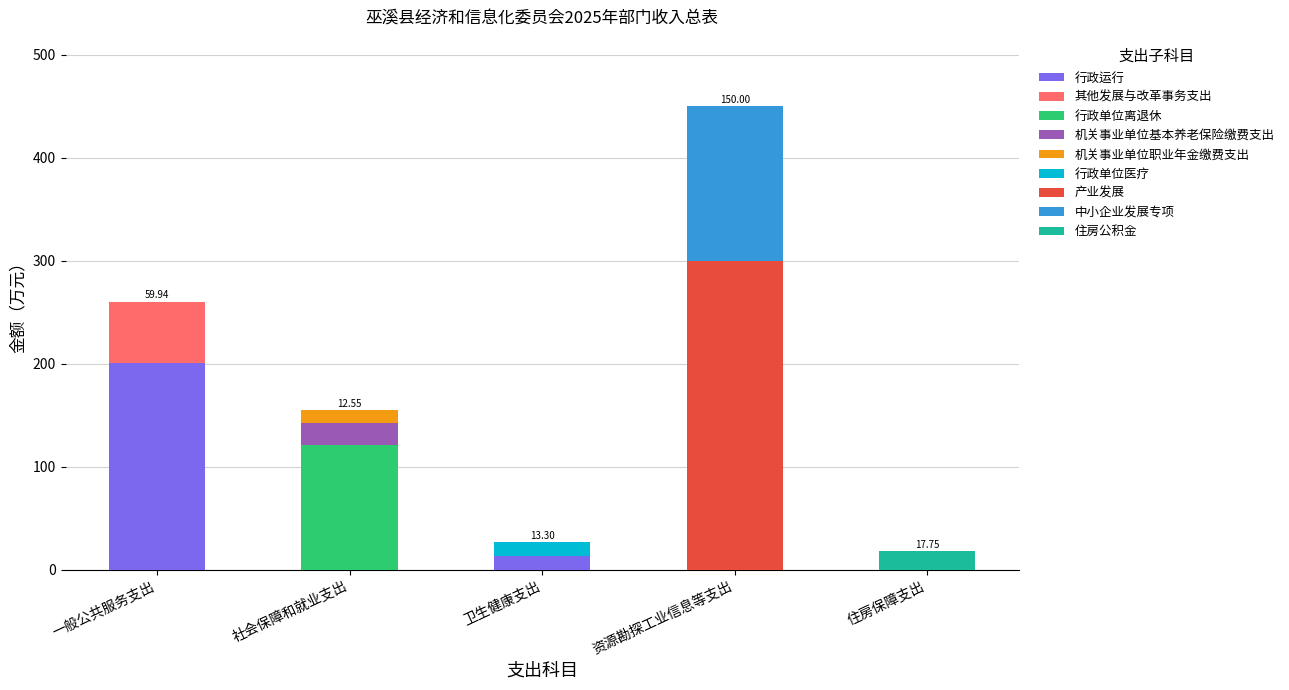

Which category has the highest value in the 行政运行 series?

一般公共服务支出